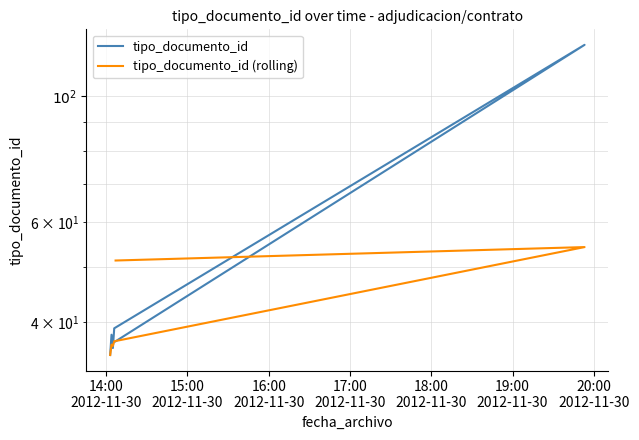

How many times do tipo_documento_id and tipo_documento_id (rolling) cross each other?

3